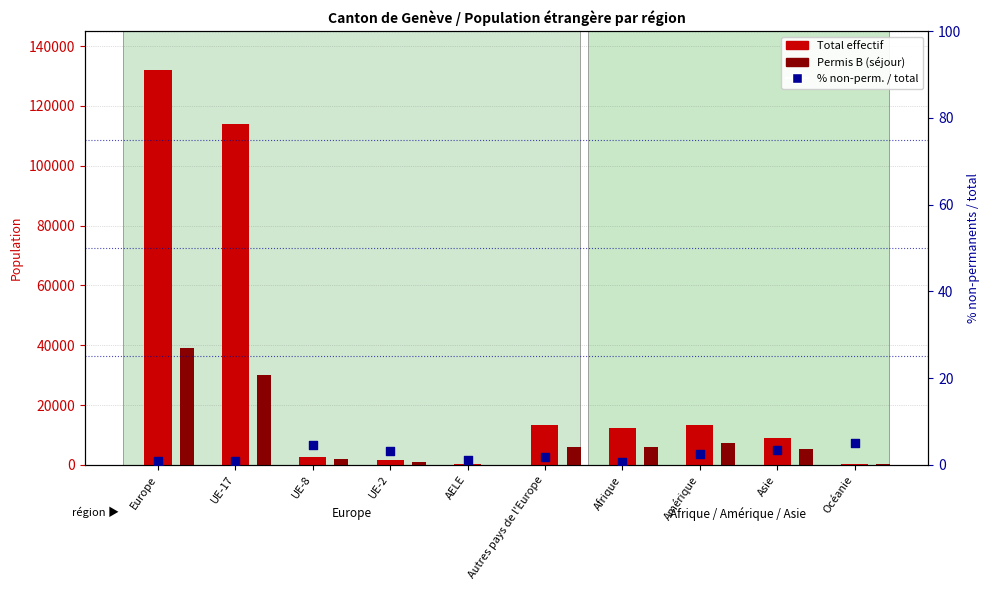

At how many categories does at least one series exceed 99455?

2